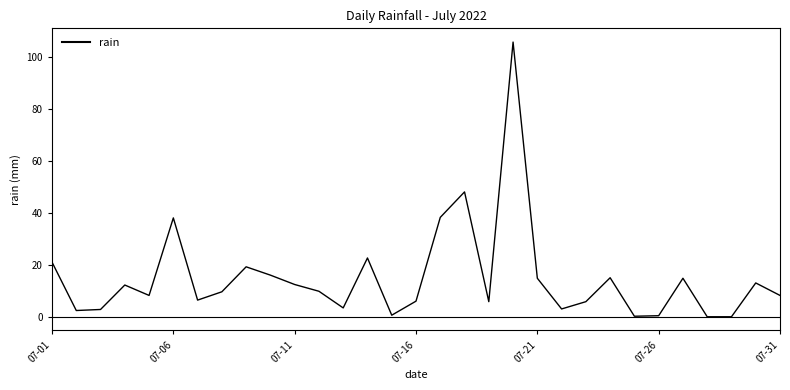

What is the maximum value shown in the chart?

105.6